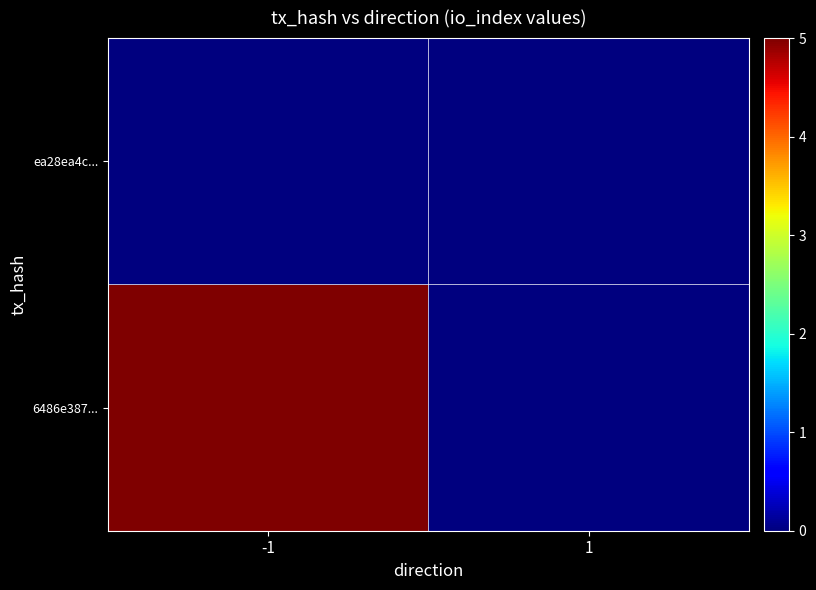

Rank the series at -1 from highest to lowest value.

6486e387..., ea28ea4c...